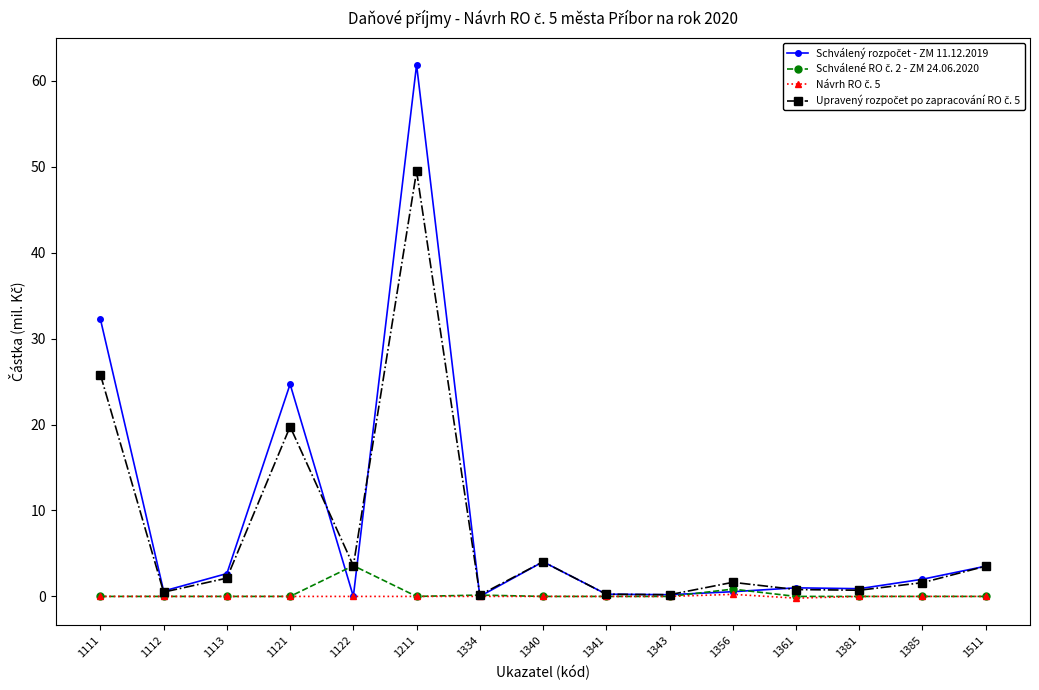

What is the greatest value displayed?

61.9